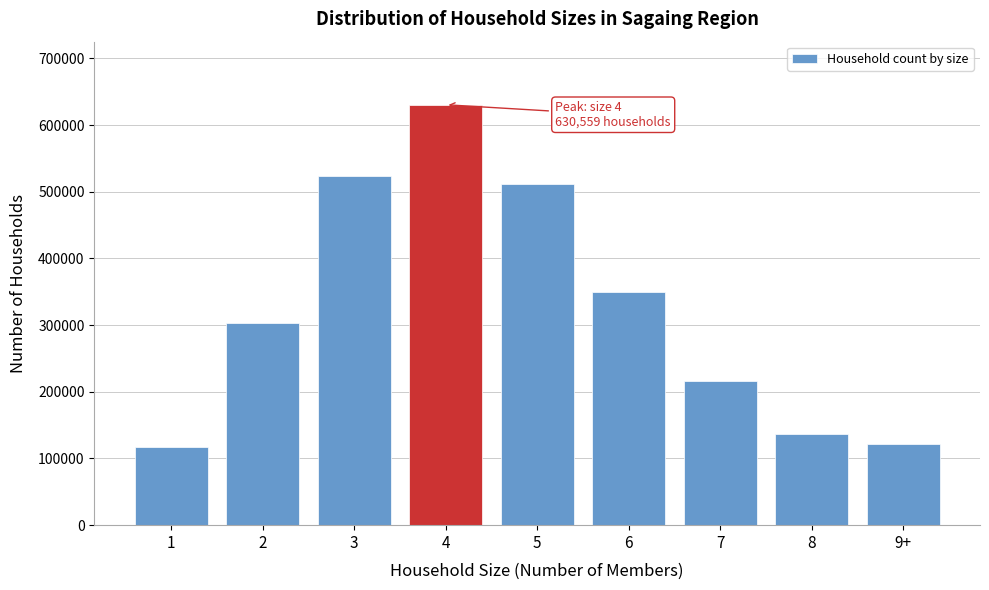

Reading right to left, transcribe all the data shown in this chart.

9+=122094	8=136514	7=216196	6=350062	5=511305	4=630559	3=523803	2=303528	1=117412